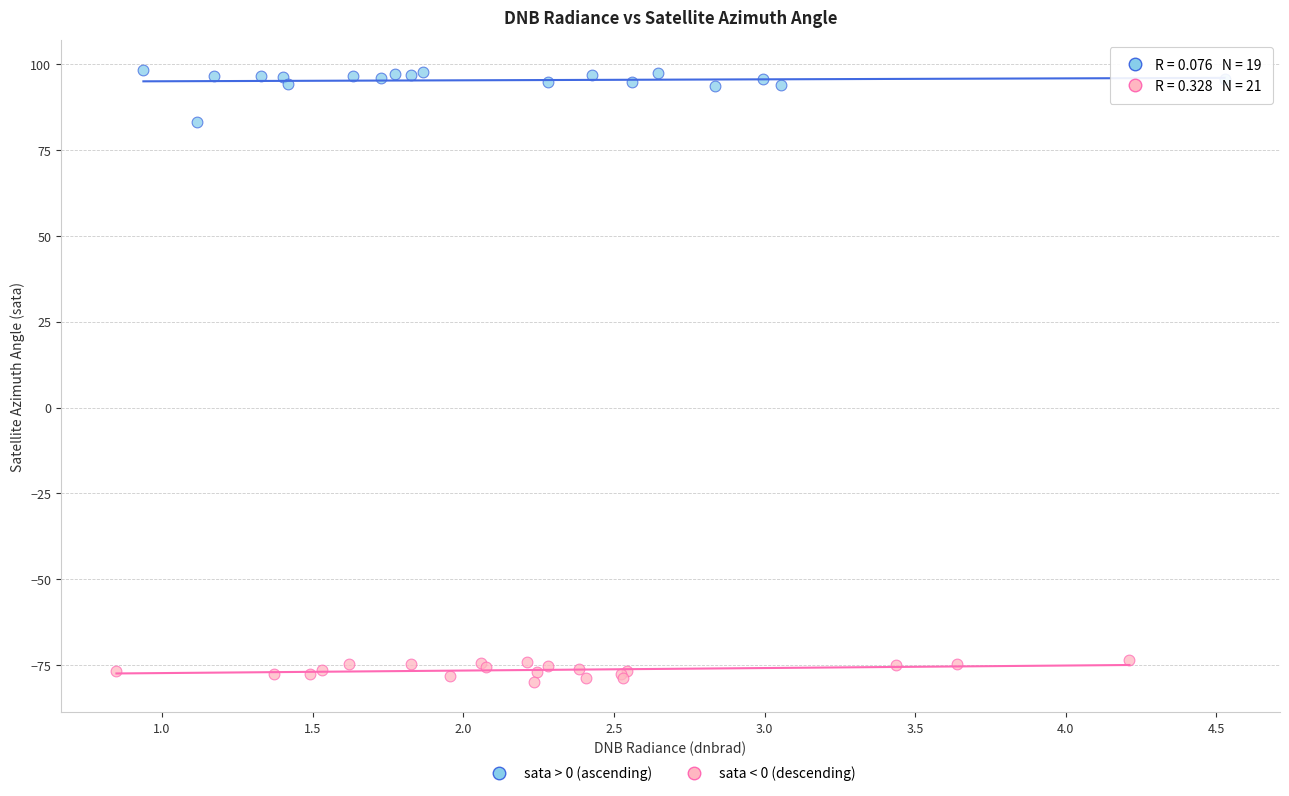

Which series reaches the maximum Y coordinate?

sata > 0 (ascending)